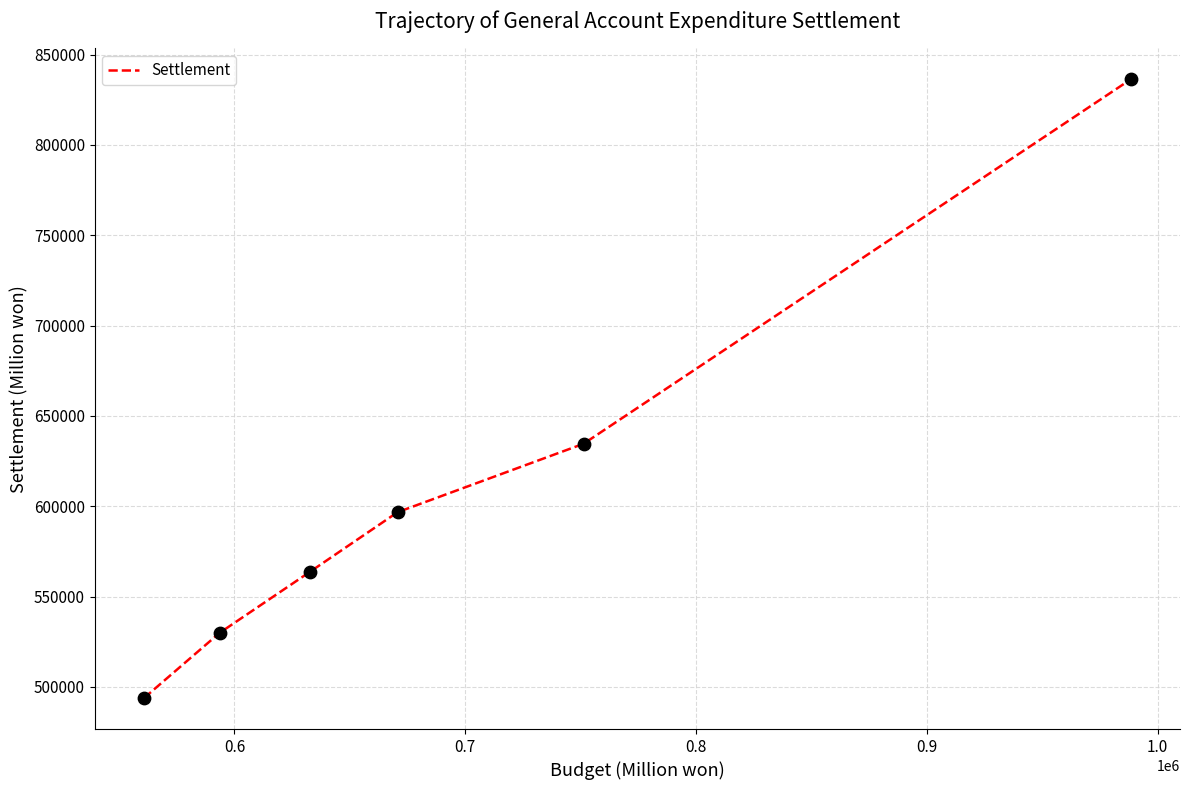

What is the difference between the second highest and second lowest values?

104682